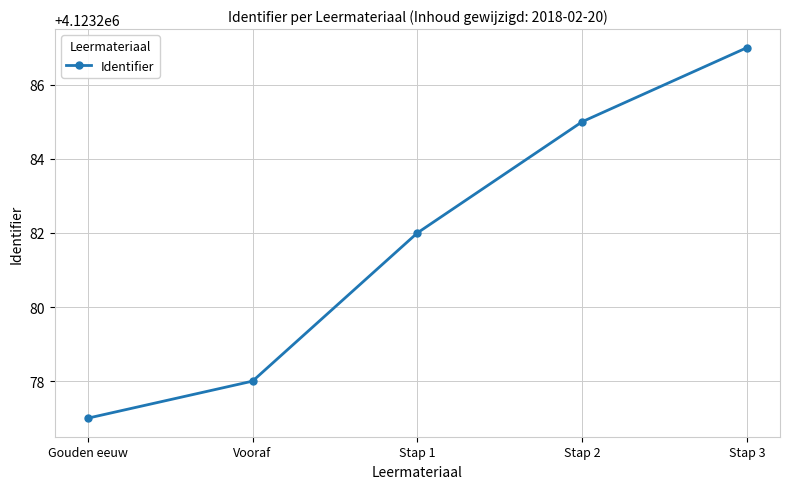

What is the change in value from Gouden eeuw to Vooraf?

+1